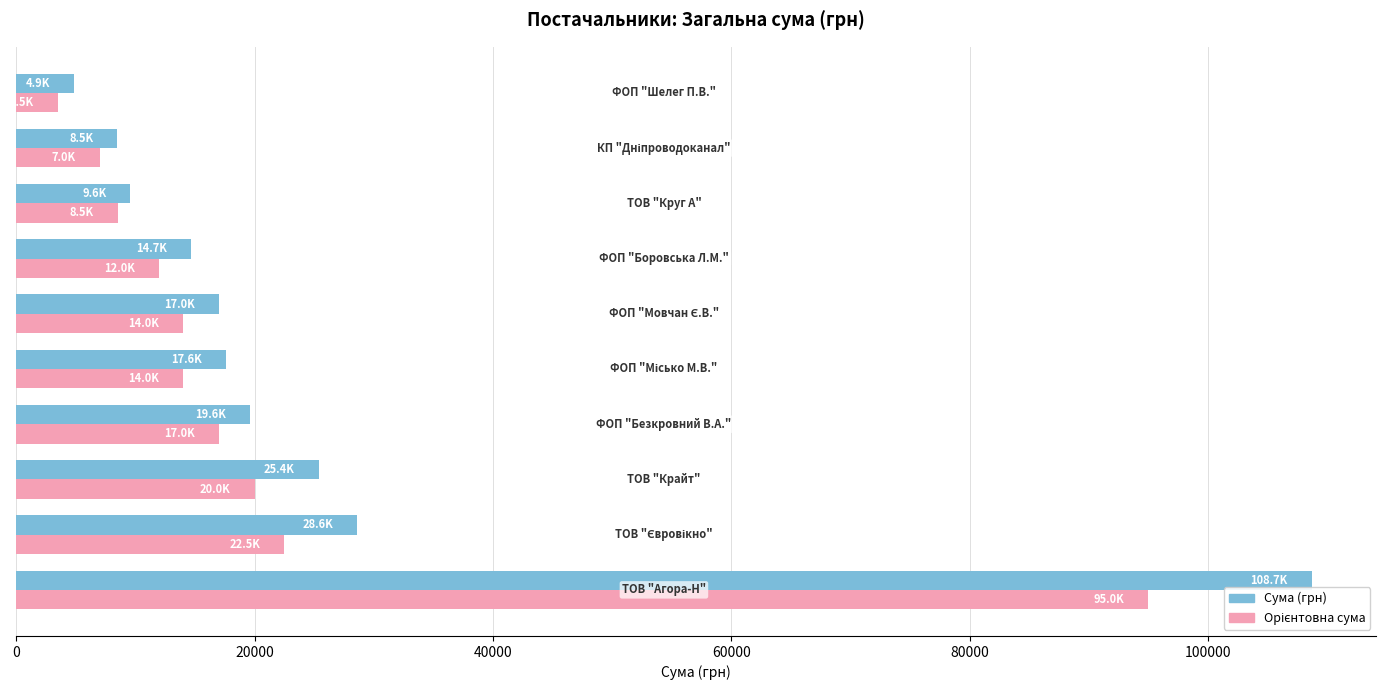

What is the minimum value for Сума (грн)?

4879.0